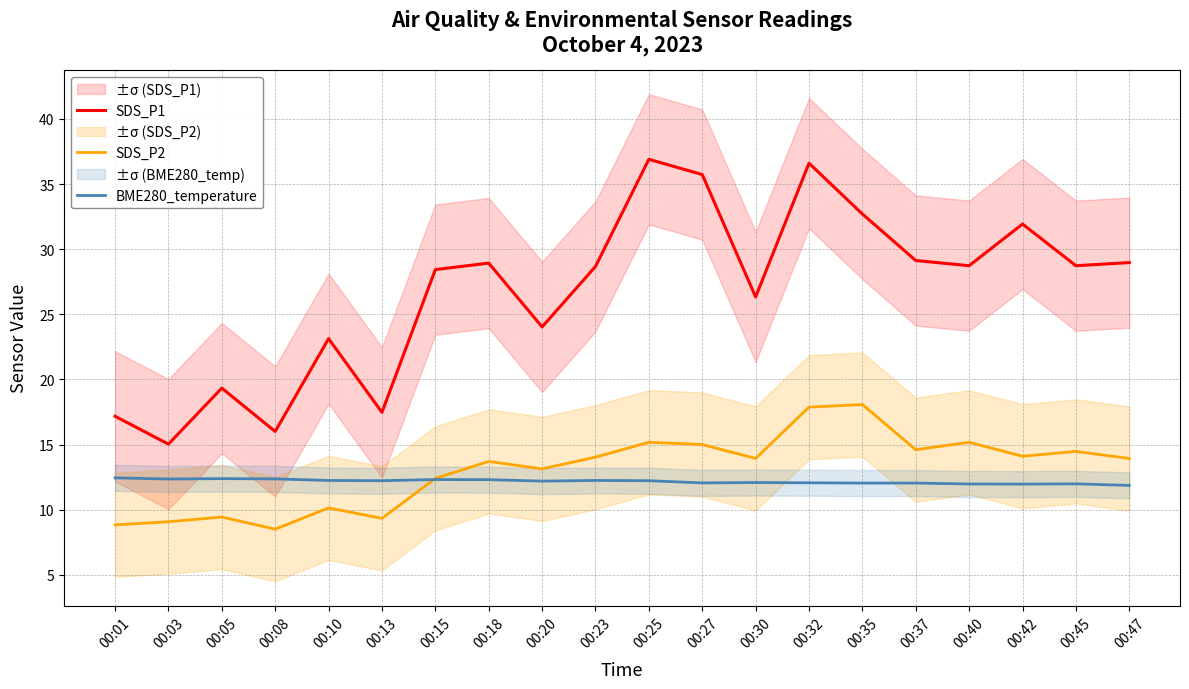

True or false: SDS_P2 has more than 1 points higher than both neighbors.

True